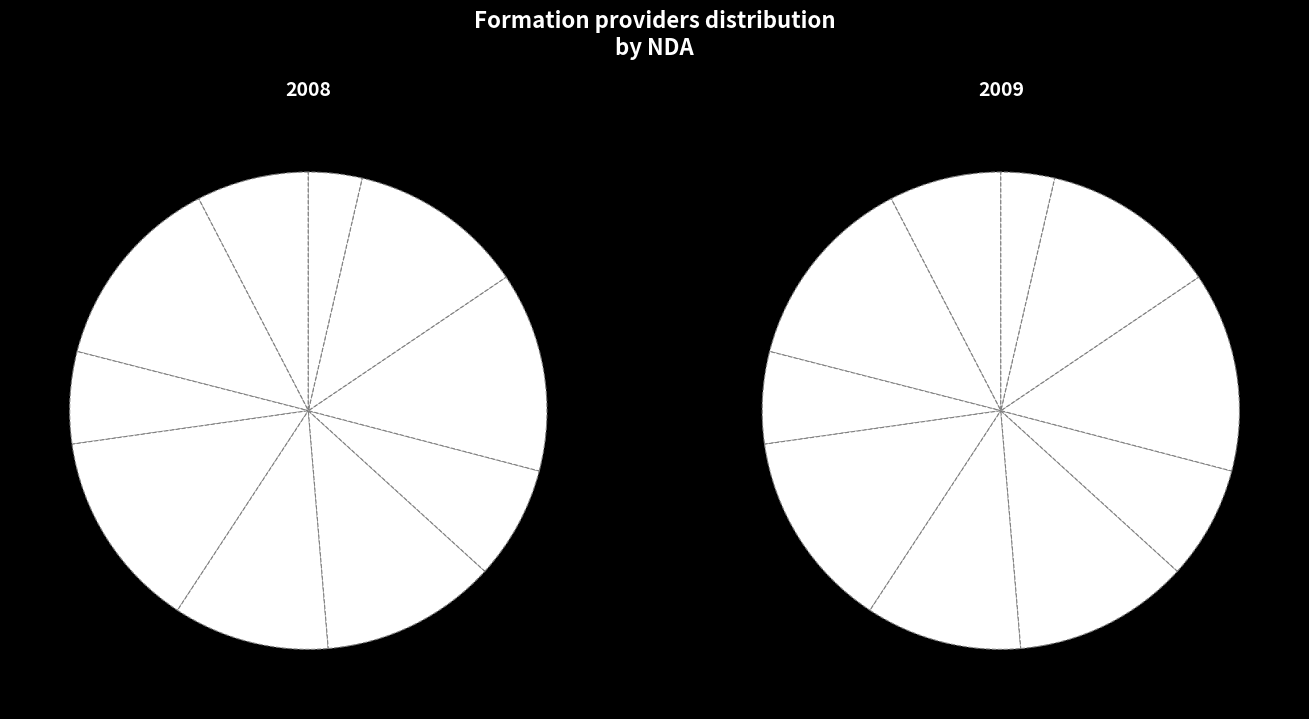

True or false: 6 accounts for 8% of the total.

True